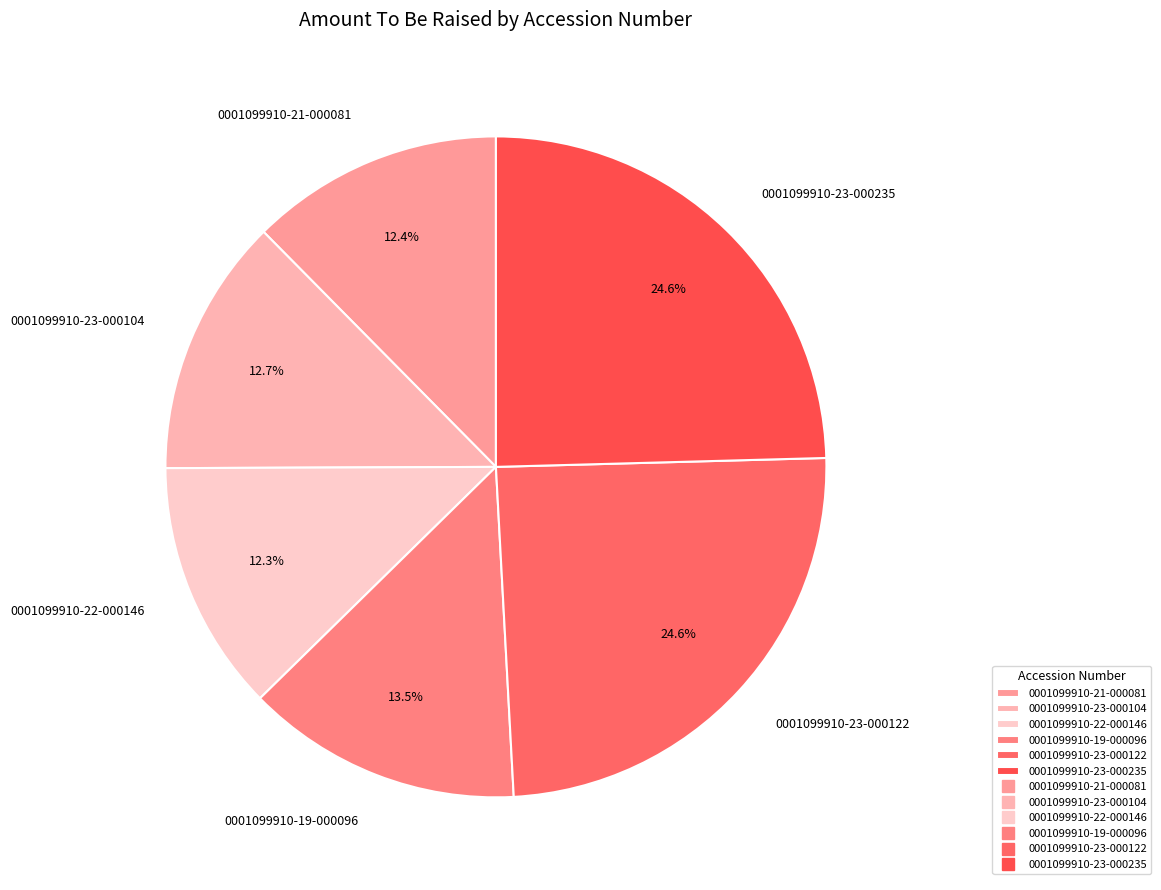

How many slices are in this pie chart?

6